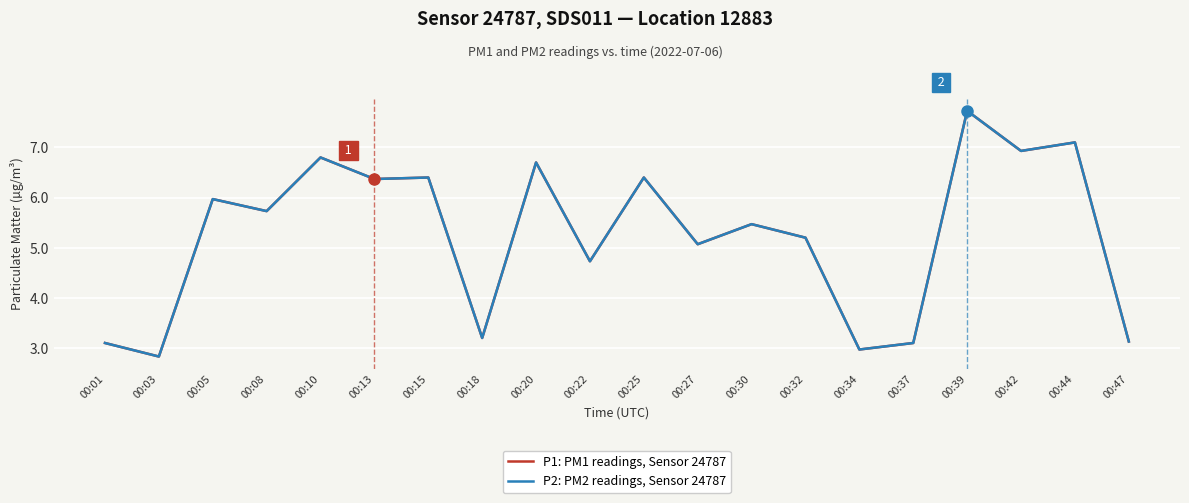

Does the chart have visible grid lines?

Yes